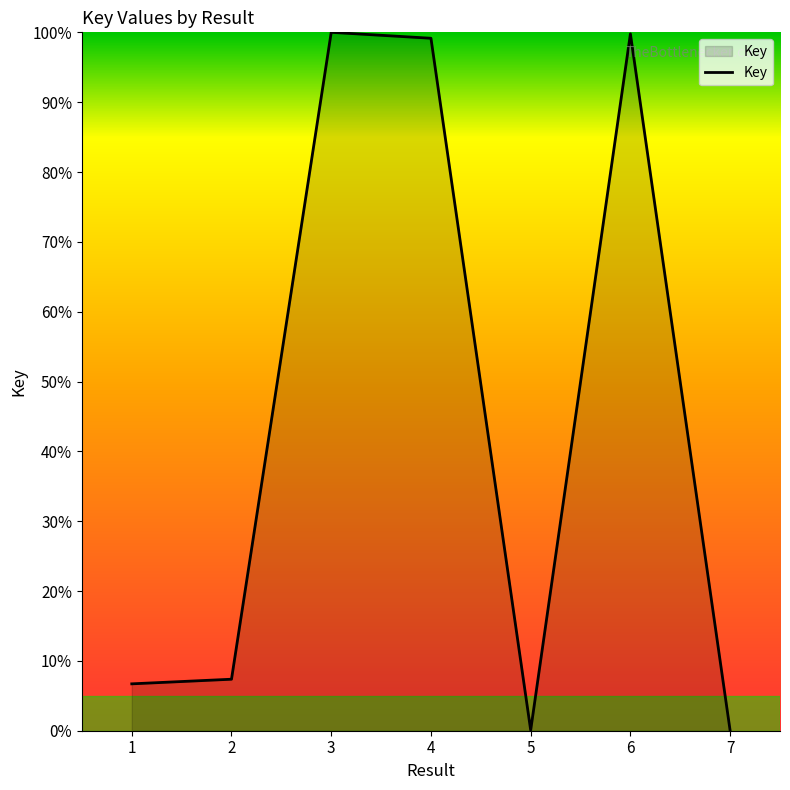

What is the average value?

44.7